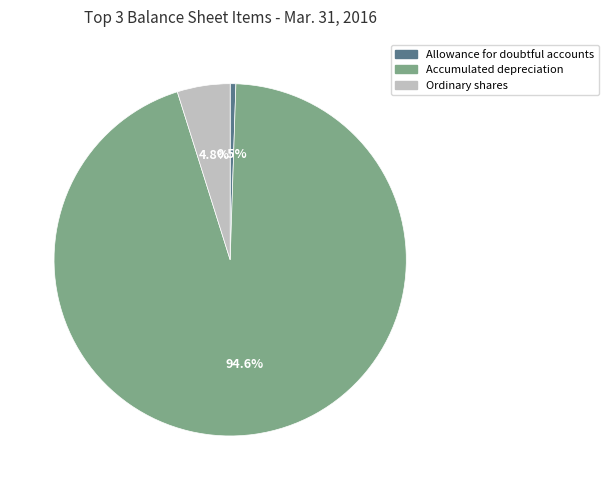

How many segments does this pie chart have?

3